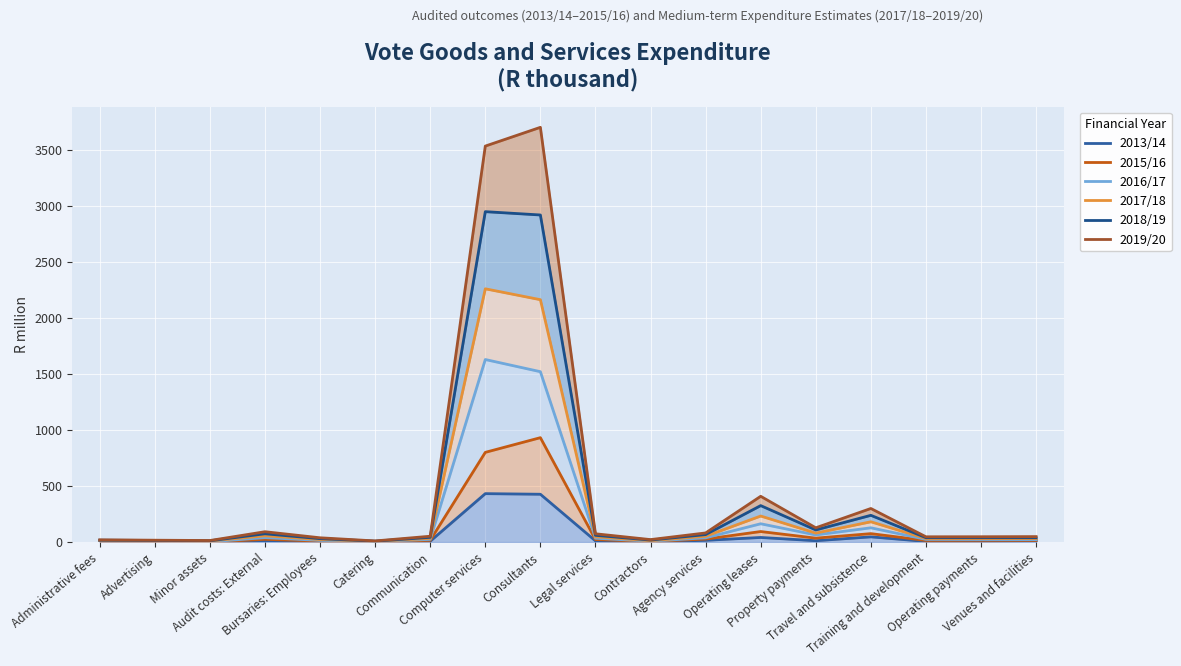

The value of 2013/14 at Administrative fees is 1.5. True or false?

False